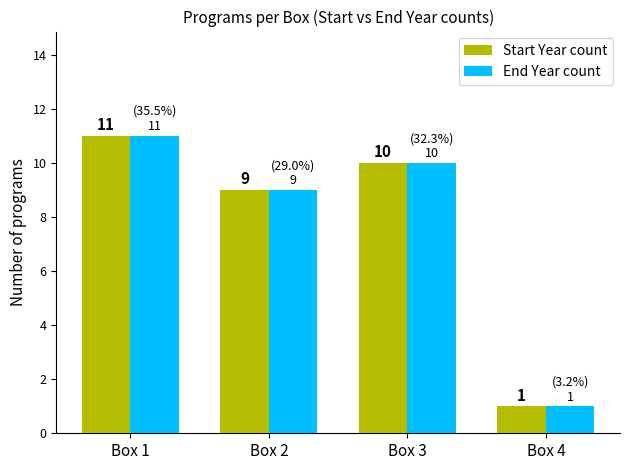

What is the average value of the End Year count series?

8